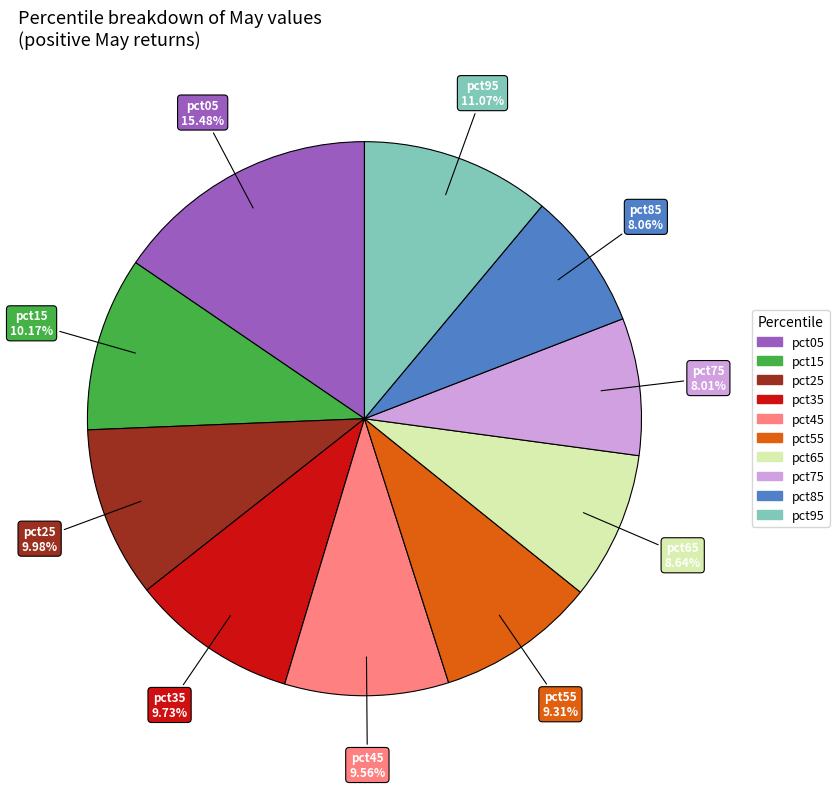

Does any single category account for the majority?

No